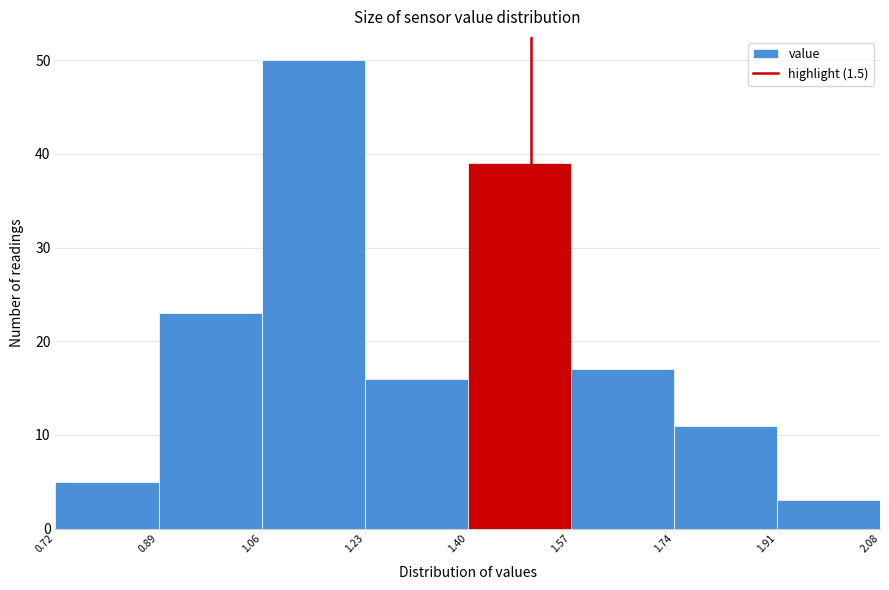

Over which range of the x-axis is the bar tallest?

1.06 to 1.23